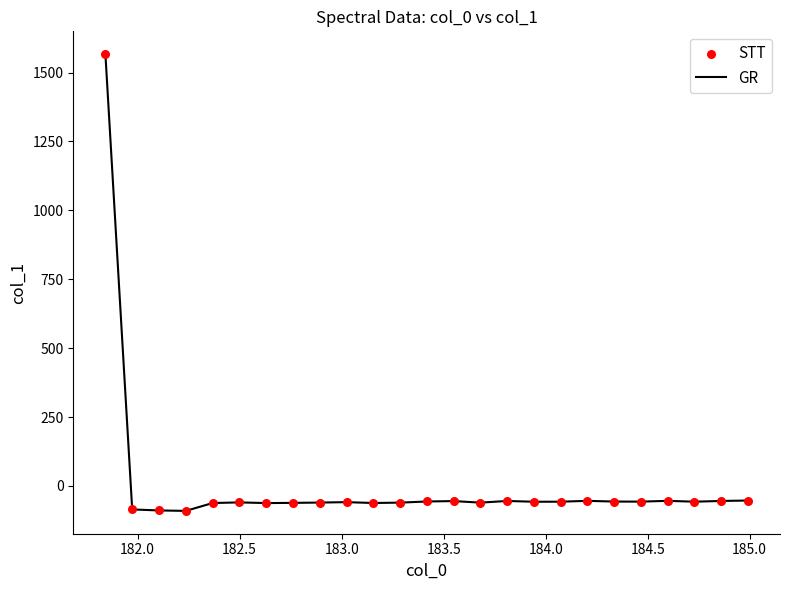

What is the difference between the maximum and minimum values?

1657.4